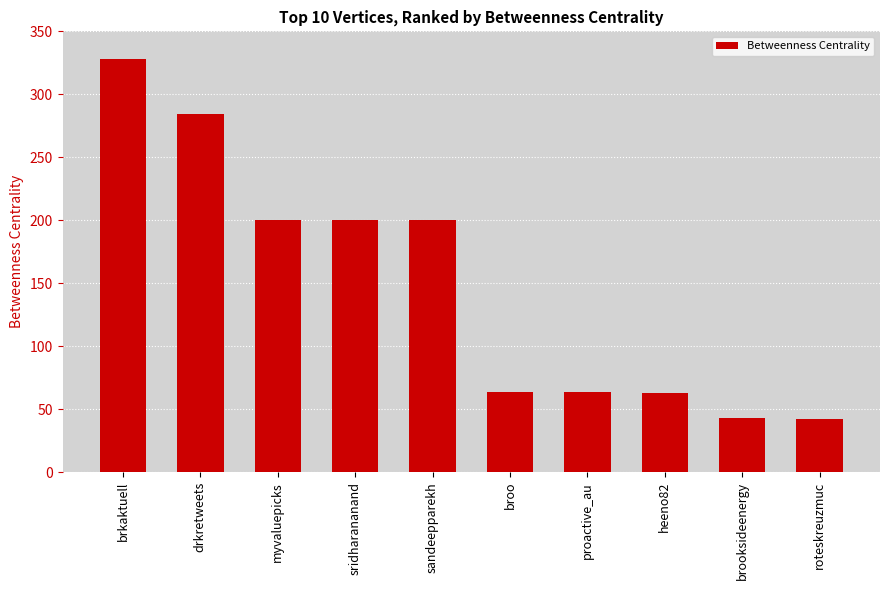

How many bars are there in total?

10